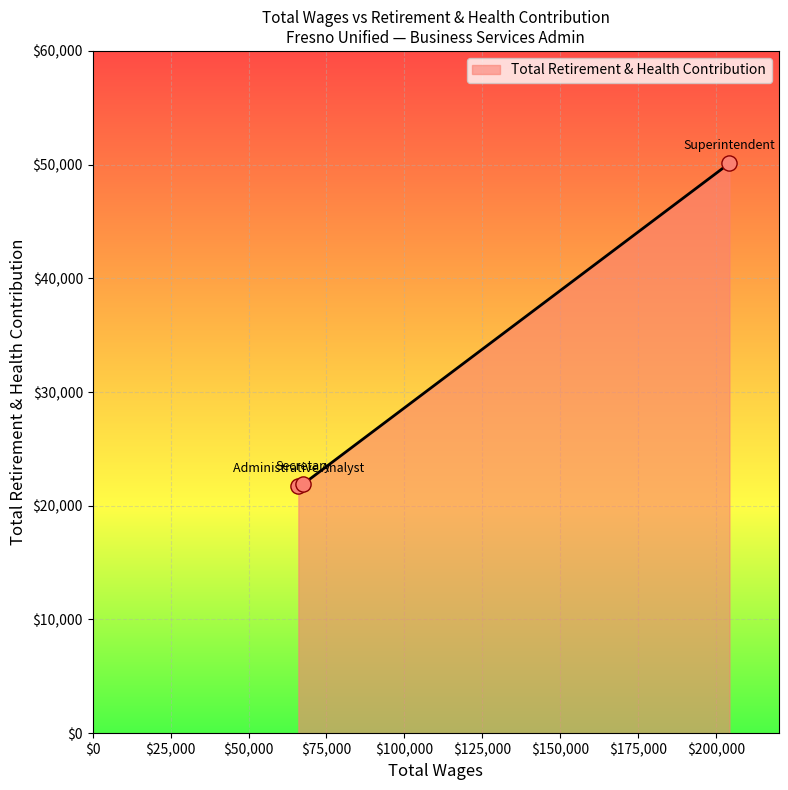

What is the maximum value shown in the chart?

50118